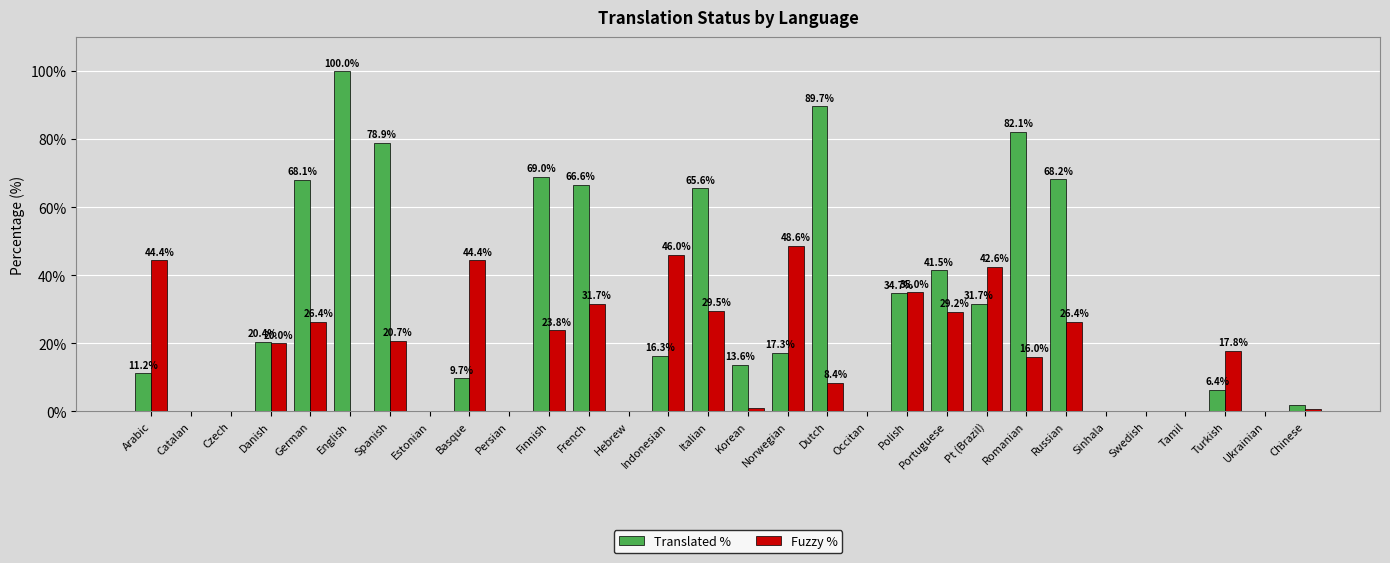

Reading left to right, extract all data points from this chart.

Translated %: Arabic=11.2	Catalan=0.2	Czech=0.0	Danish=20.4	German=68.1	English=100.0	Spanish=78.9	Estonian=0.0	Basque=9.7	Persian=0.0	Finnish=69.0	French=66.6	Hebrew=0.0	Indonesian=16.3	Italian=65.6	Korean=13.6	Norwegian=17.3	Dutch=89.7	Occitan=0.0	Polish=34.7	Portuguese=41.5	Pt (Brazil)=31.7	Romanian=82.1	Russian=68.2	Sinhala=0.0	Swedish=0.0	Tamil=0.0	Turkish=6.4	Ukrainian=0.0	Chinese=2.0
Fuzzy %: Arabic=44.4	Catalan=0.1	Czech=0.0	Danish=20.0	German=26.4	English=0.0	Spanish=20.7	Estonian=0.0	Basque=44.4	Persian=0.0	Finnish=23.8	French=31.7	Hebrew=0.0	Indonesian=46.0	Italian=29.5	Korean=0.9	Norwegian=48.6	Dutch=8.4	Occitan=0.0	Polish=35.0	Portuguese=29.2	Pt (Brazil)=42.6	Romanian=16.0	Russian=26.4	Sinhala=0.0	Swedish=0.0	Tamil=0.0	Turkish=17.8	Ukrainian=0.0	Chinese=0.8